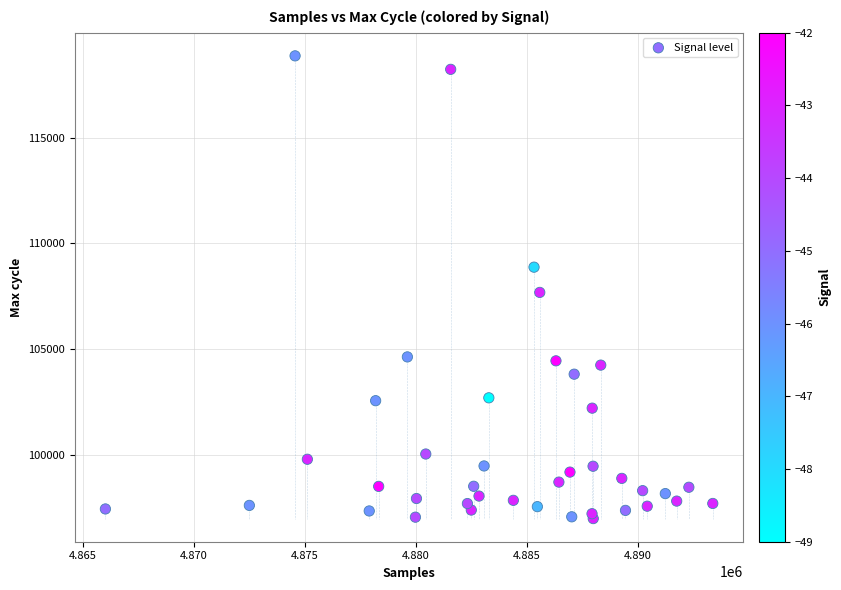

What Y value in the scatter plot is closest to 107928?

107683